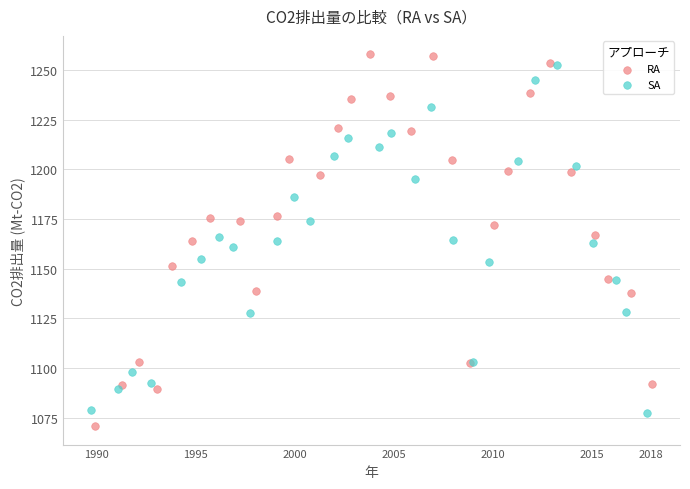

What are all the series names shown in the legend?

RA, SA